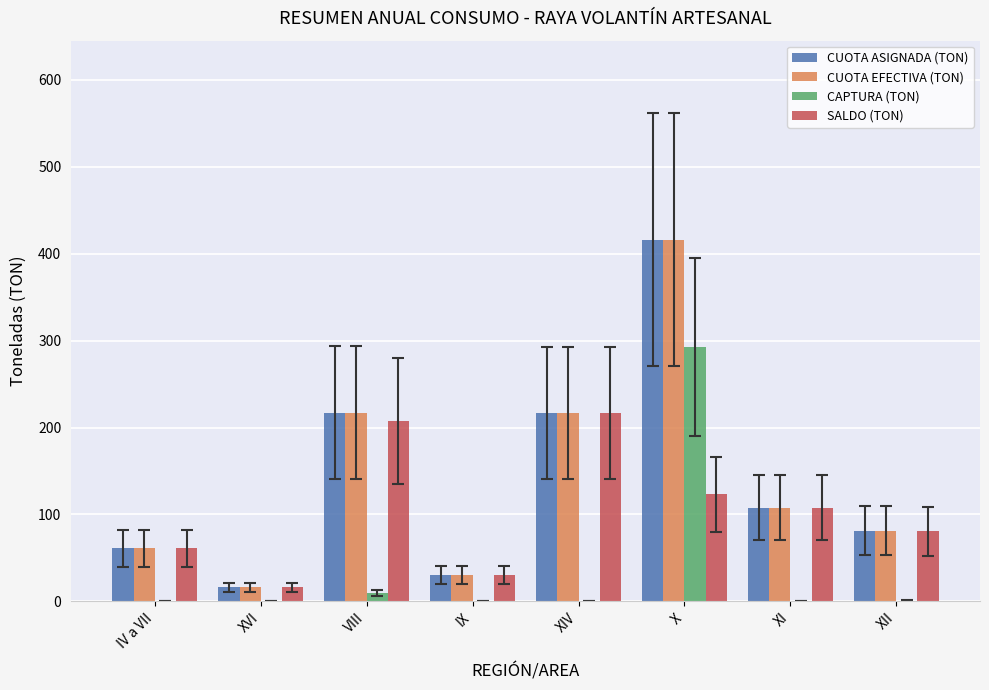

What is the sum of all CUOTA ASIGNADA (TON) values?

1146.6